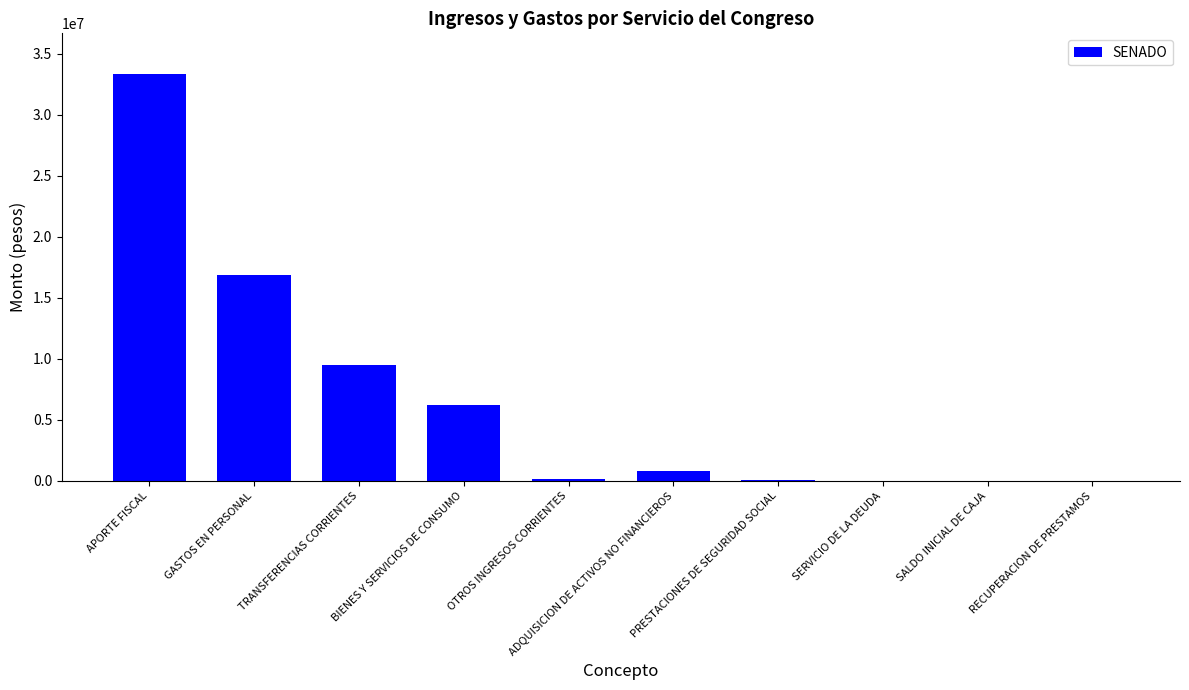

Is it true that the value at SALDO INICIAL DE CAJA is 0?

True